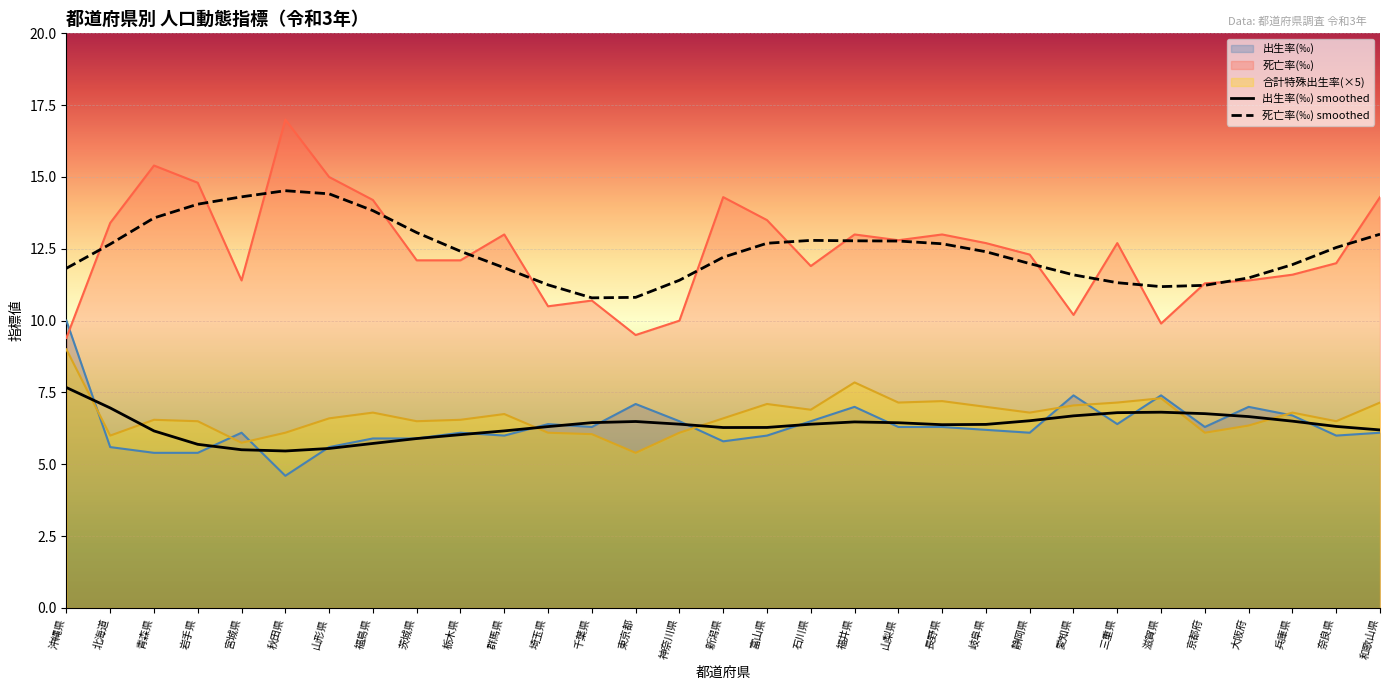

What is the total value across all series at 長野県?

45.6